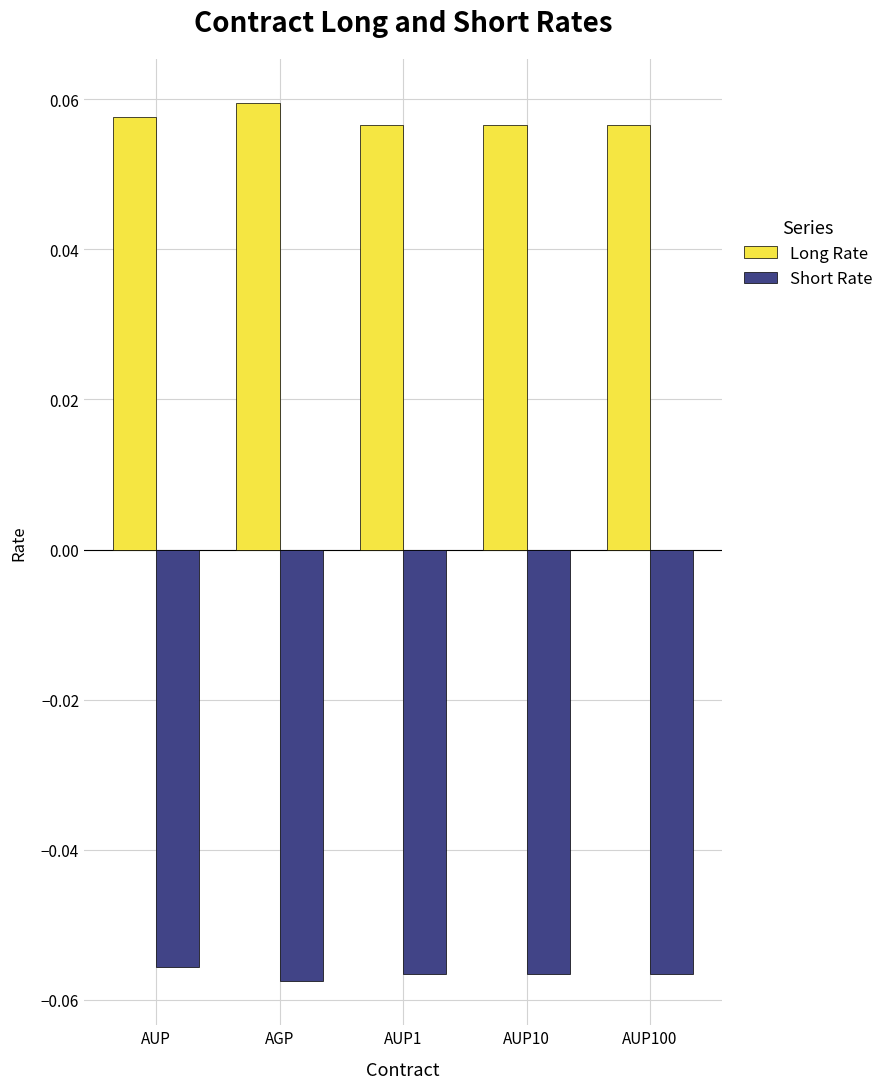

What is the sum of all Short Rate values?

-0.3